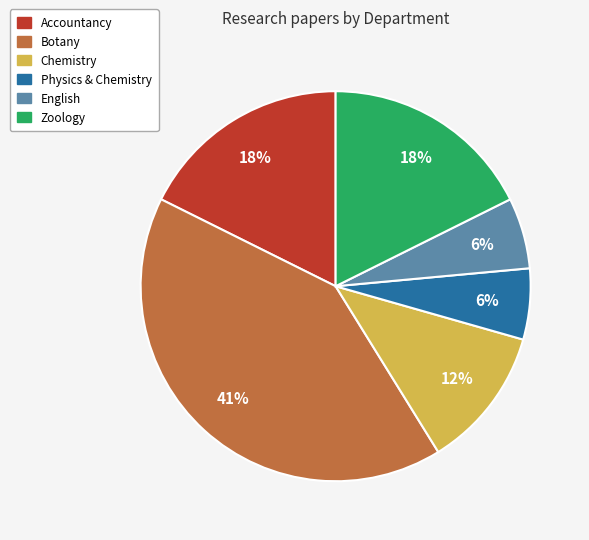

How many segments does this pie chart have?

6